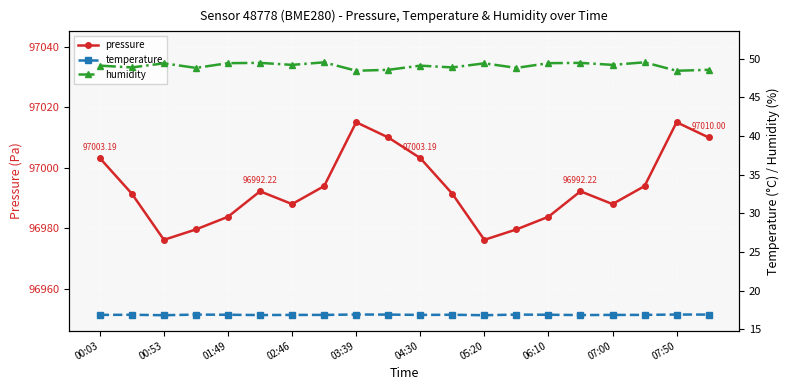

In pressure, how many points are lower than both neighbors (excluding endpoints)?

4